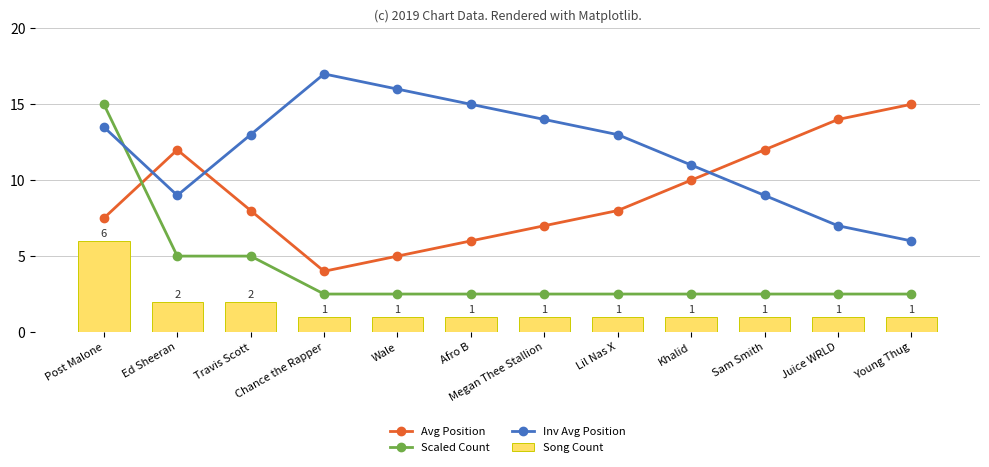

What are all the series names shown in the legend?

Avg Position, Scaled Count, Inv Avg Position, Song Count